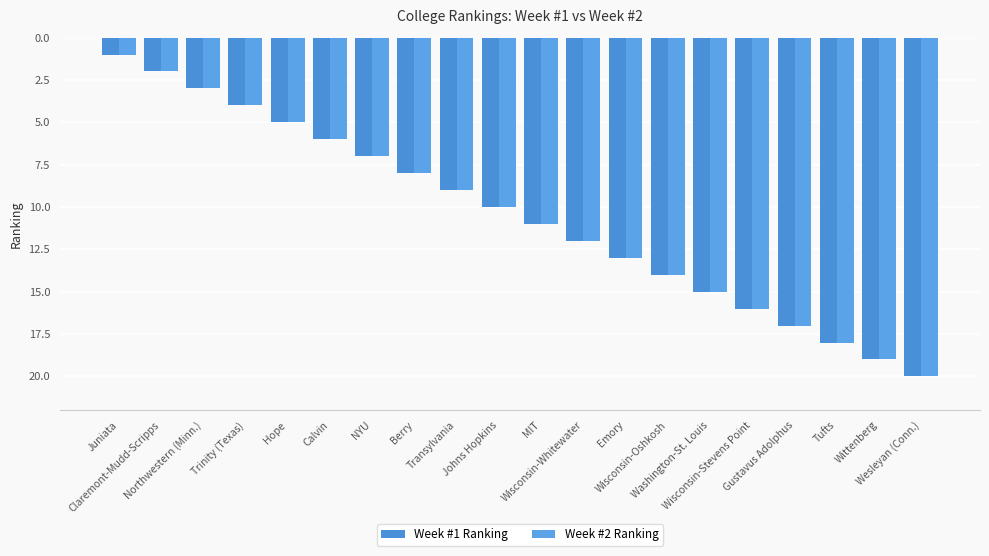

Which series has the largest range (max minus min)?

Week #1 Ranking